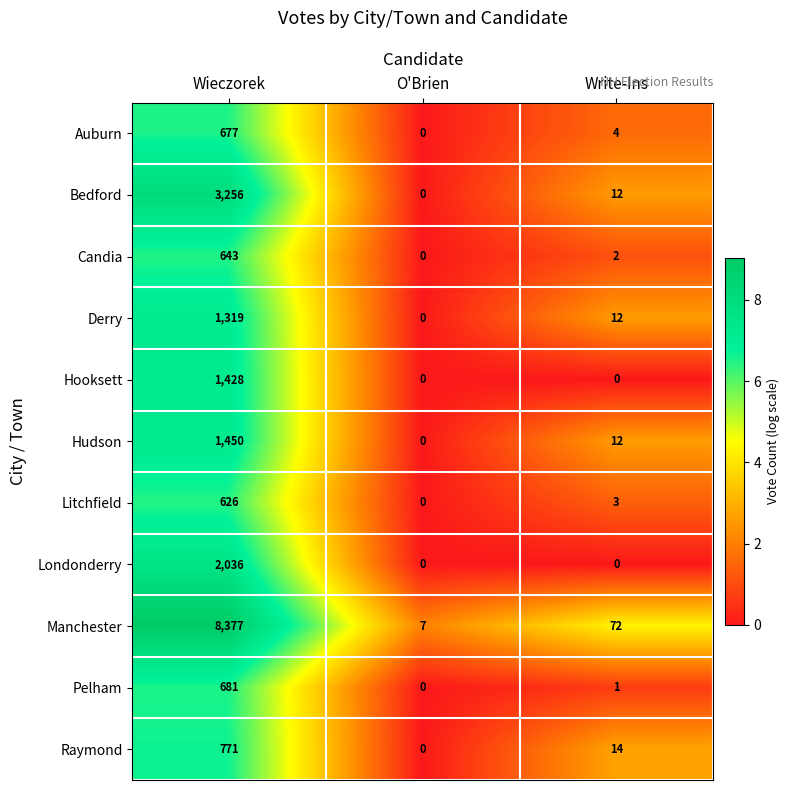

Count the Hooksett values in the range 0 to 1428.

3